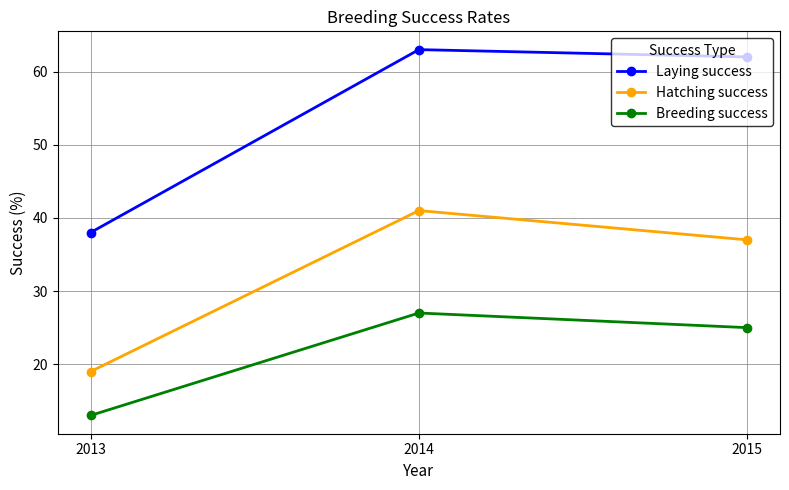

True or false: Laying success has a value of 63 at 2014.

True